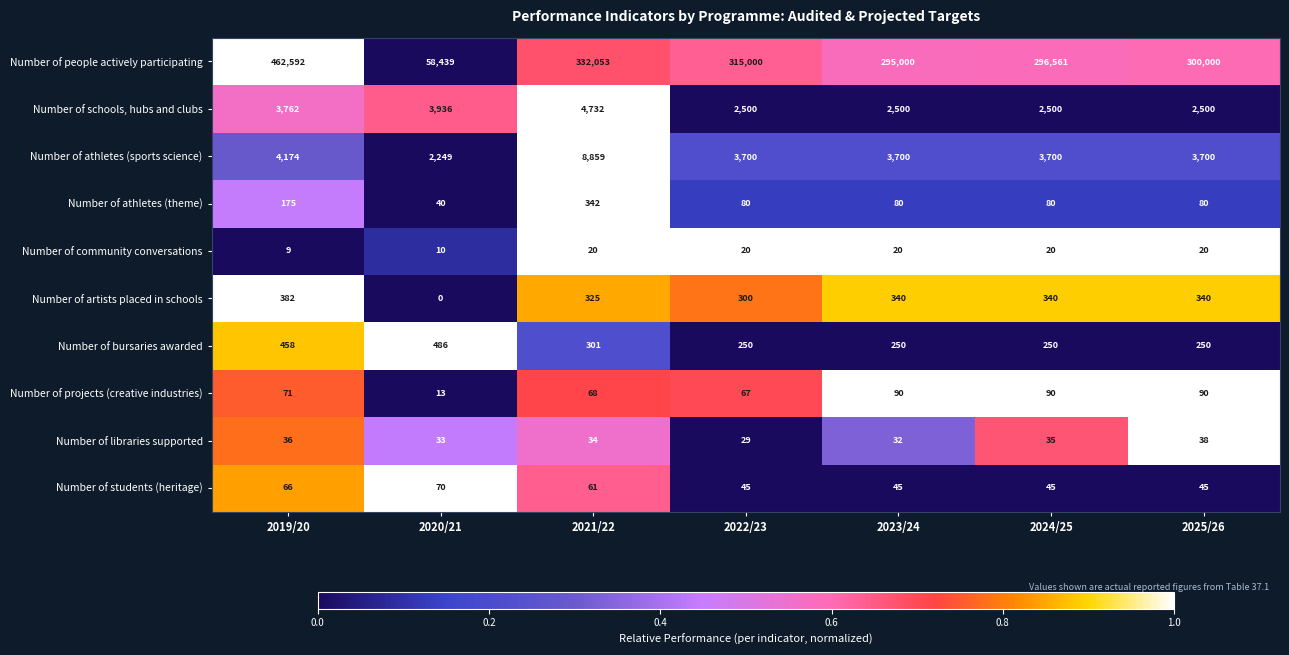

What is the sum of the Number of community conversations values at 2025/26 and 2022/23?

40